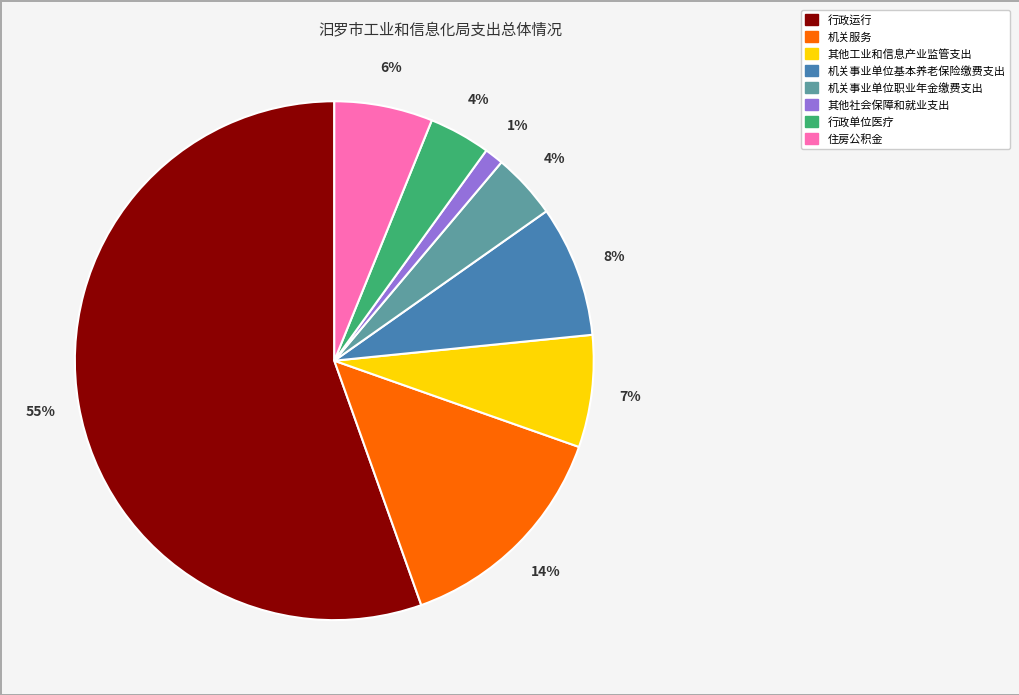

Which slice is the largest?

行政运行